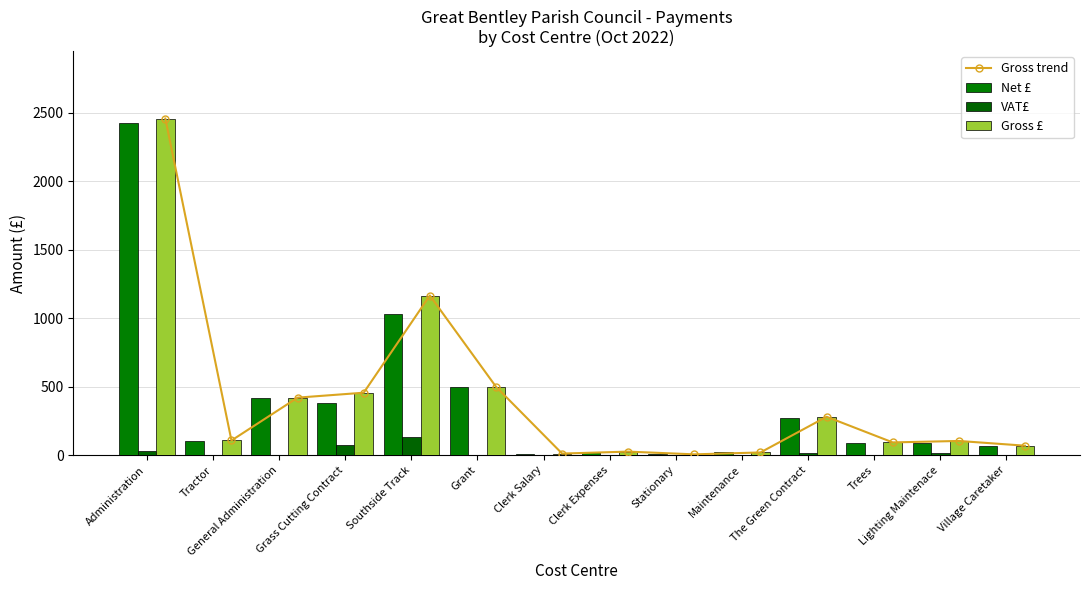

At which label is Gross £ closest to 1231?

Southside Track